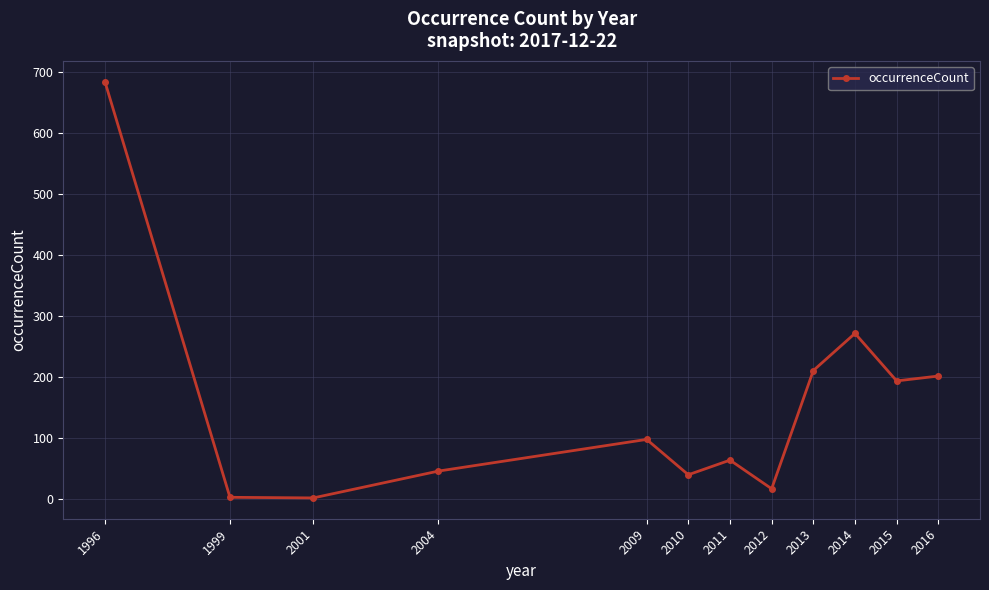

True or false: there are more than 0 points higher than both neighbors.

True